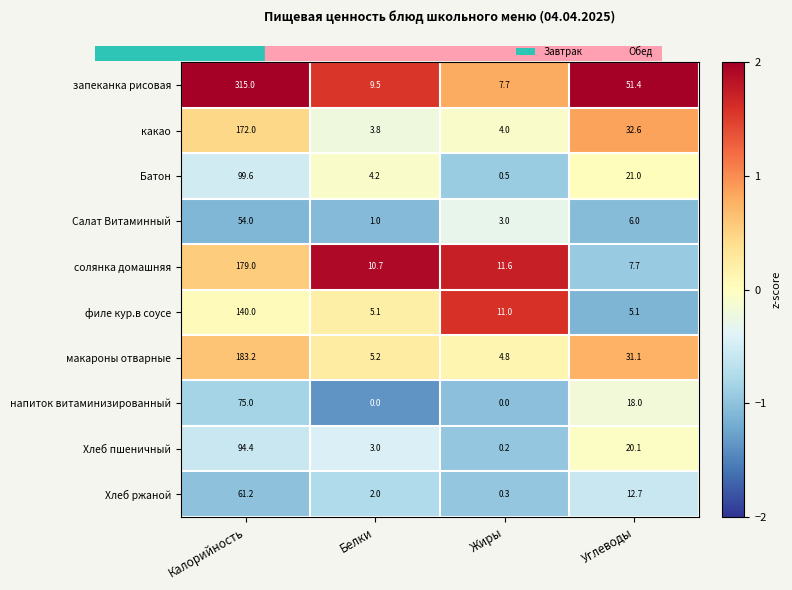

What is the greatest value displayed?

315.0